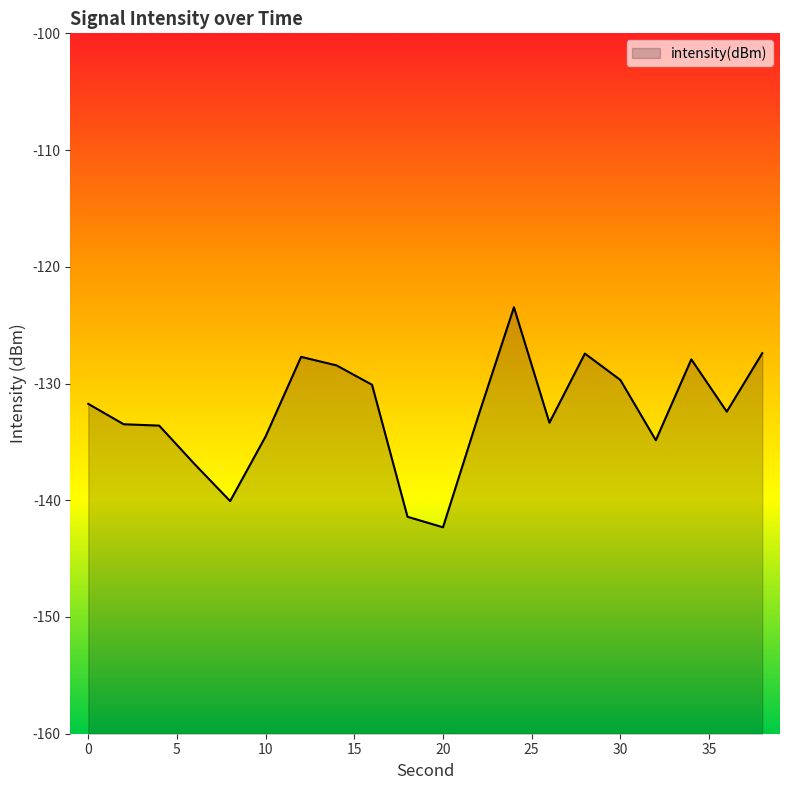

How many interior local peaks (higher than both neighbors) does the data have?

4